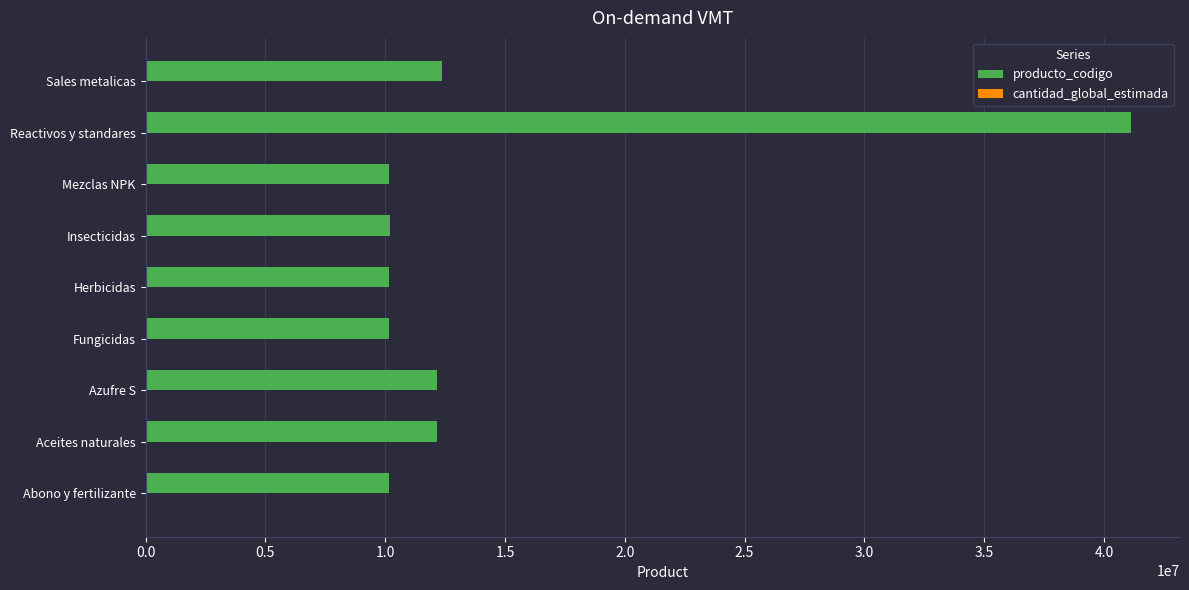

What is the sum of all producto_codigo values?

128669952